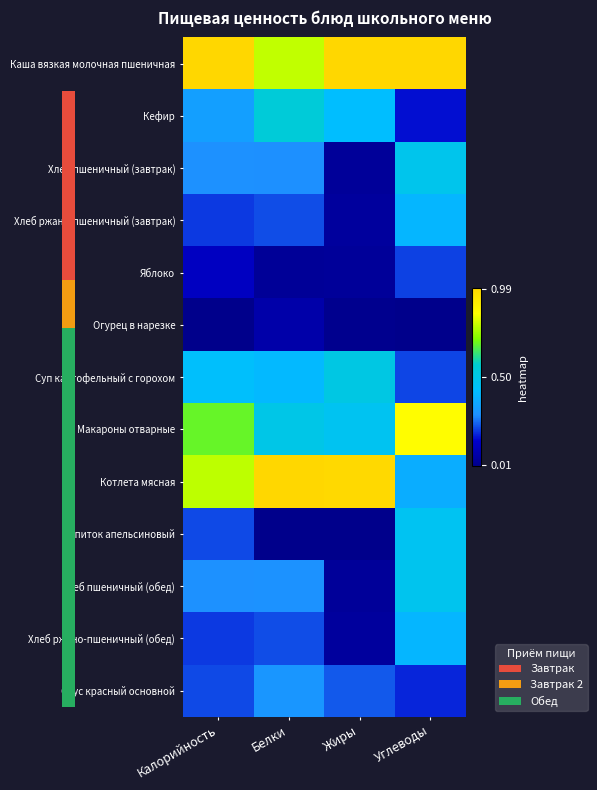

How many series are shown in this chart?

13